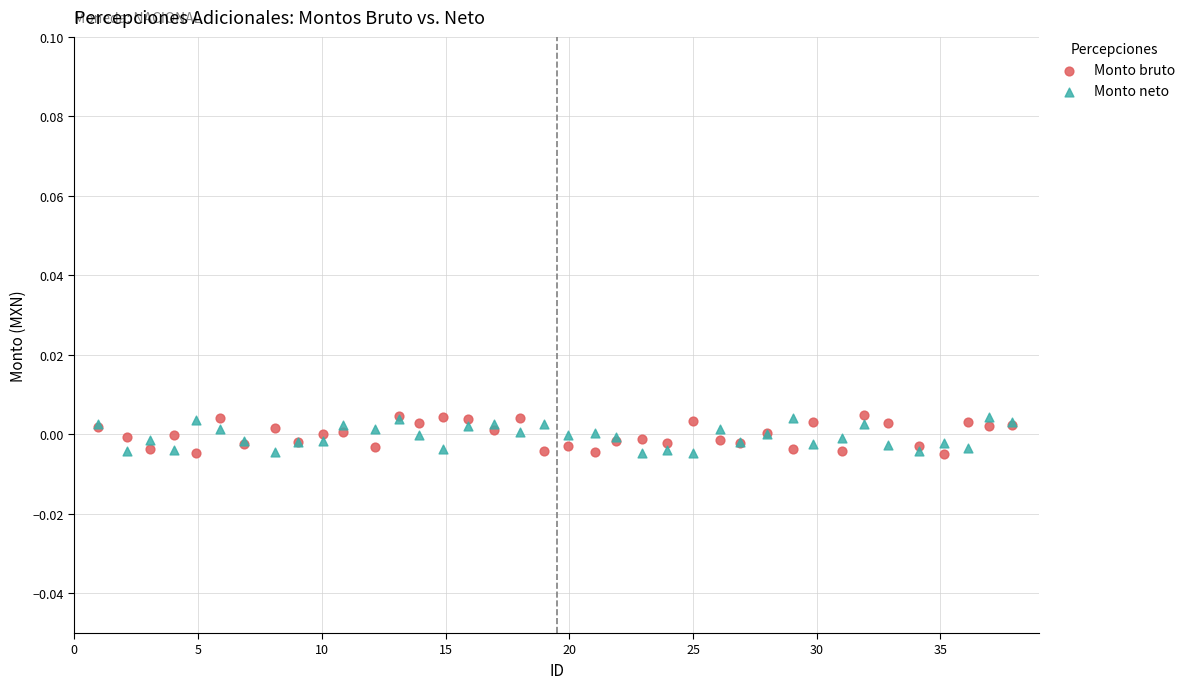

What is the X range (max minus min) for the scatter plot?

36.9